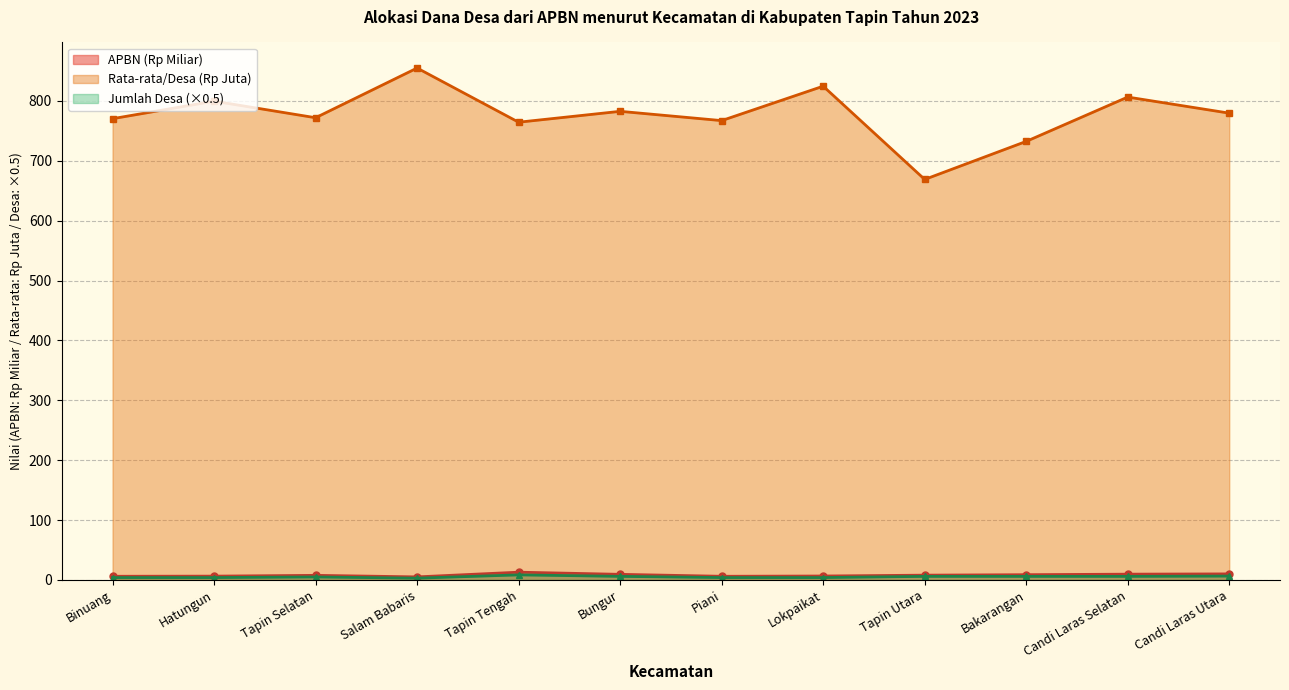

At which label is Rata-rata/Desa closest to 761?

Tapin Tengah